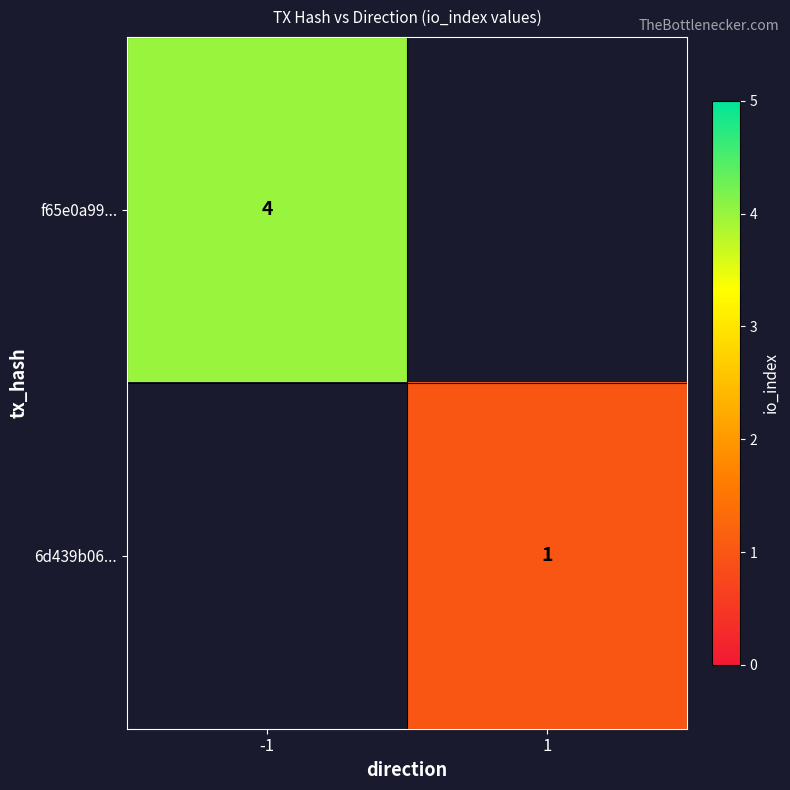

How many series are shown in this chart?

2